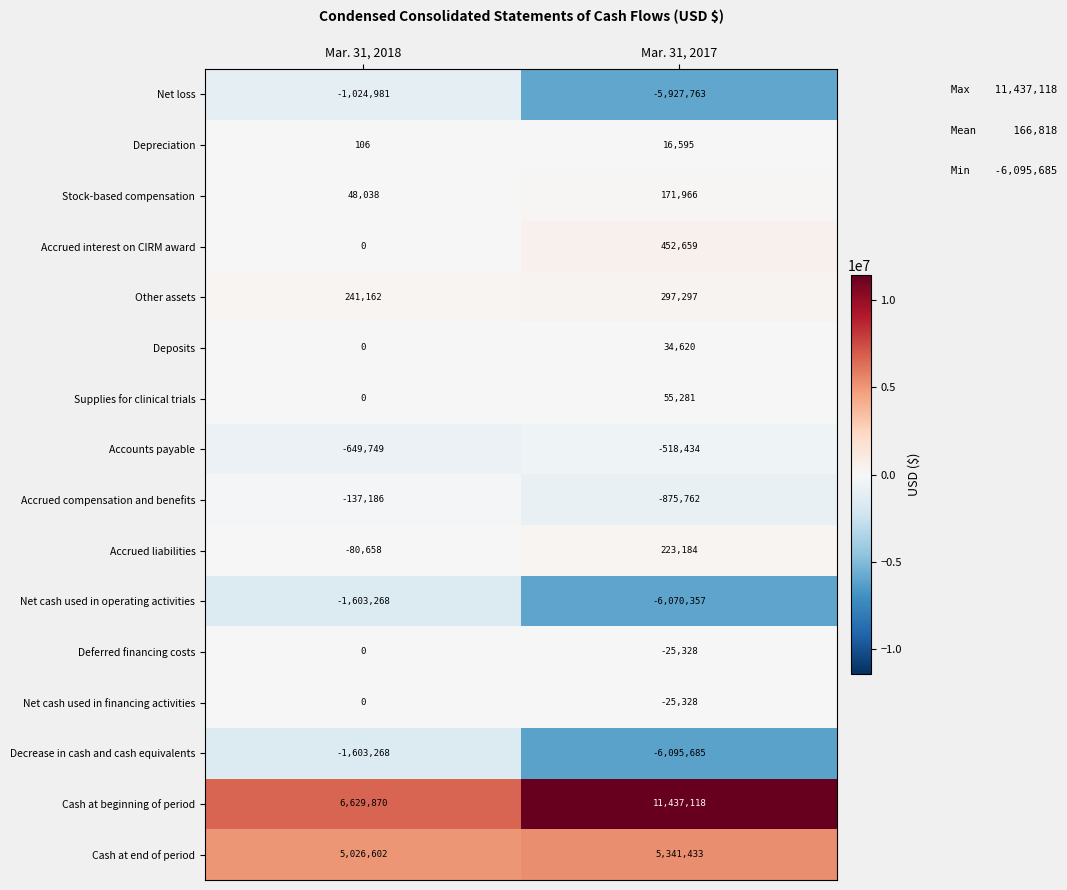

What is the maximum value shown in the chart?

11437118